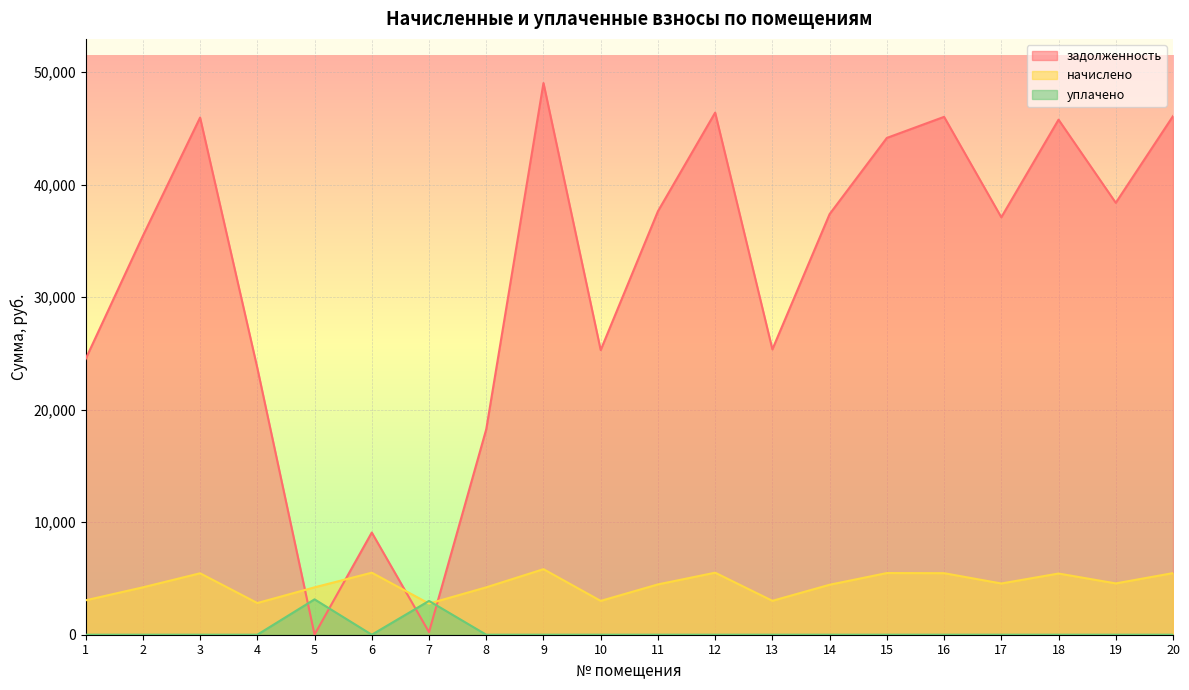

Which series ends up on top after the final intersection of начислено and задолженность?

задолженность